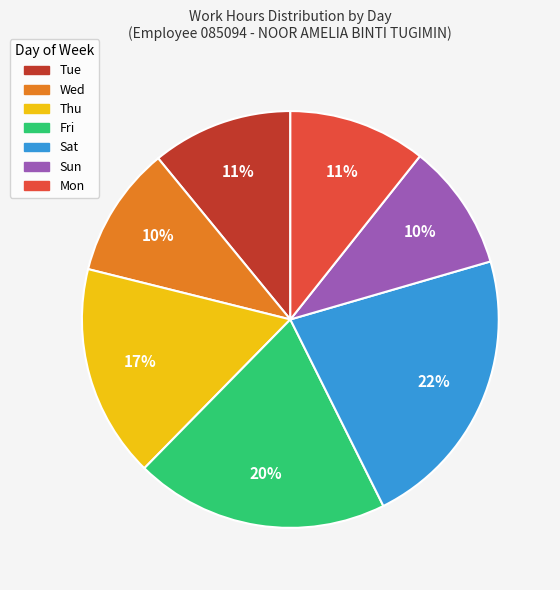

How many segments does this pie chart have?

7